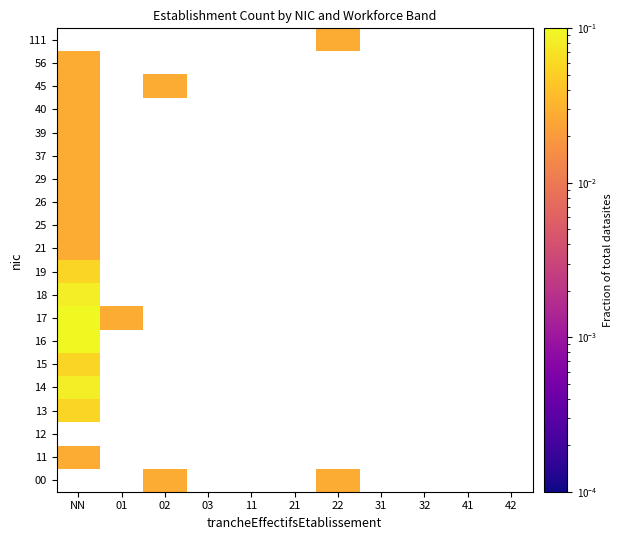

Count the number of categories in the chart.

11